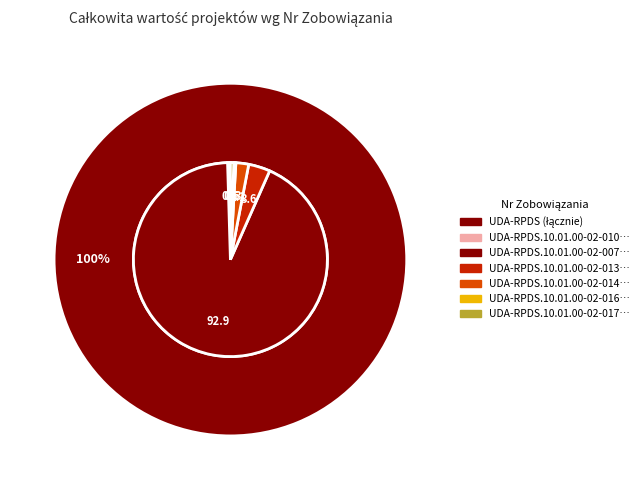

How many segments does this pie chart have?

6